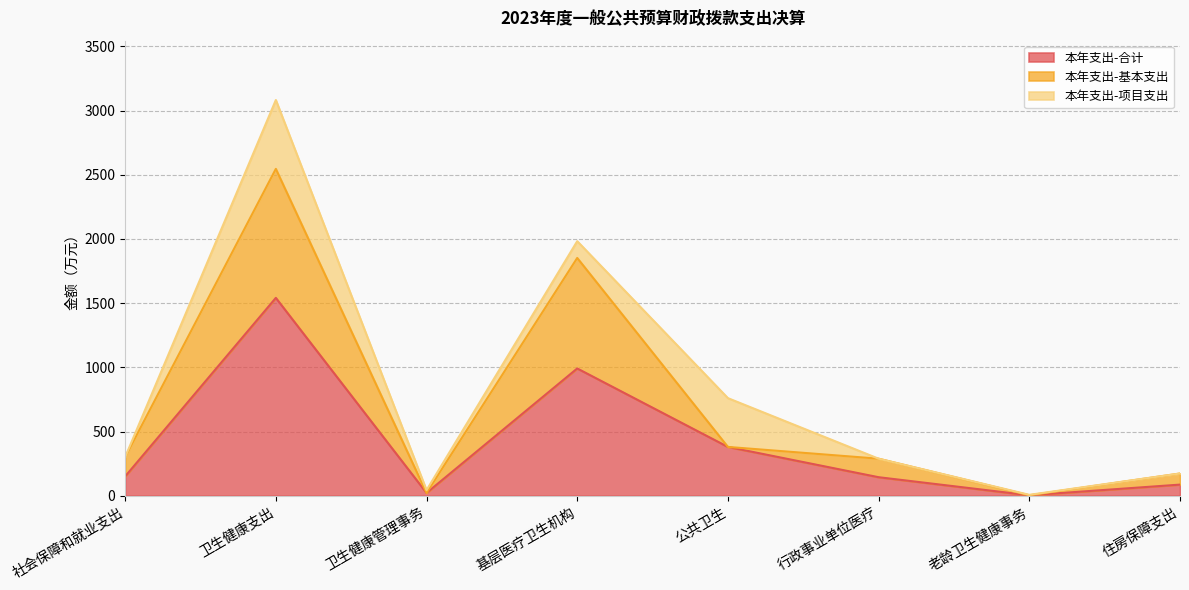

Is it true that 本年支出-基本支出 equals 188.7 at 社会保障和就业支出?

False